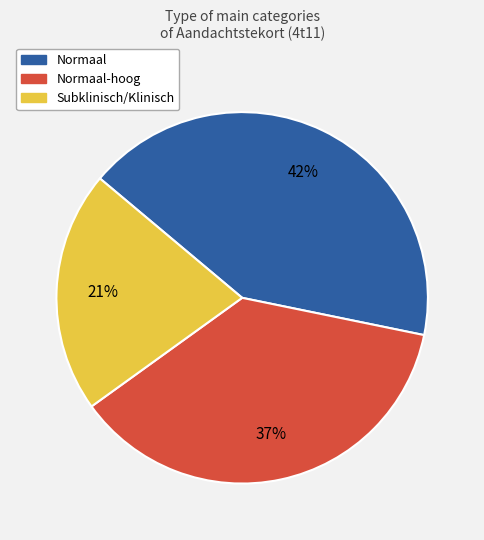

Does any single category account for the majority?

No